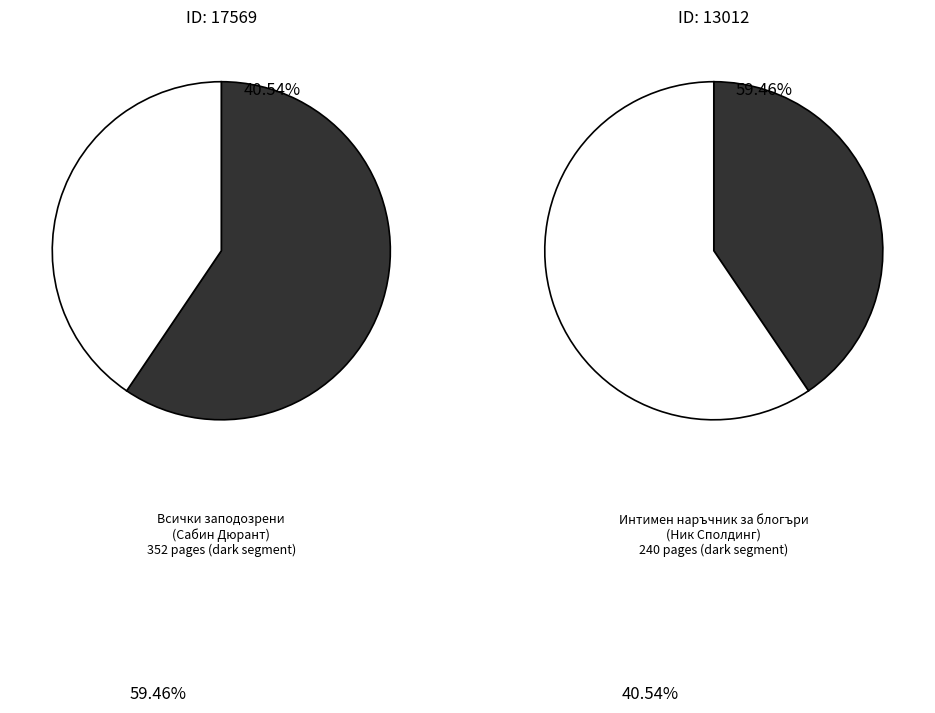

What is the change in value from 17569 to 13012?

-112